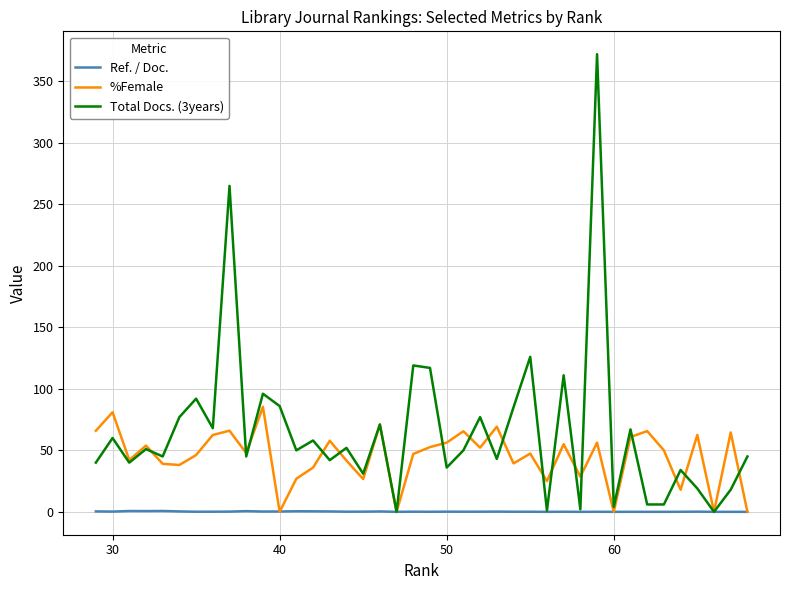

In %Female, how many points are higher than both neighbors (excluding endpoints)?

14